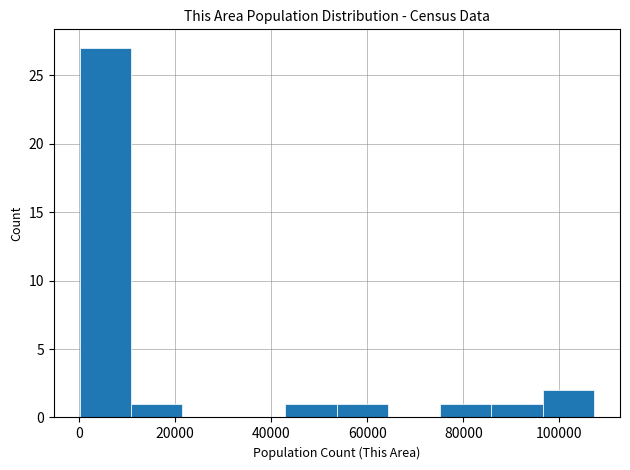

What is the height of the bar covering 0 to 10000 on the x-axis? Neither the bar edges nor the heights are printed on the chart, so give them approximately, as read against the axes.

27